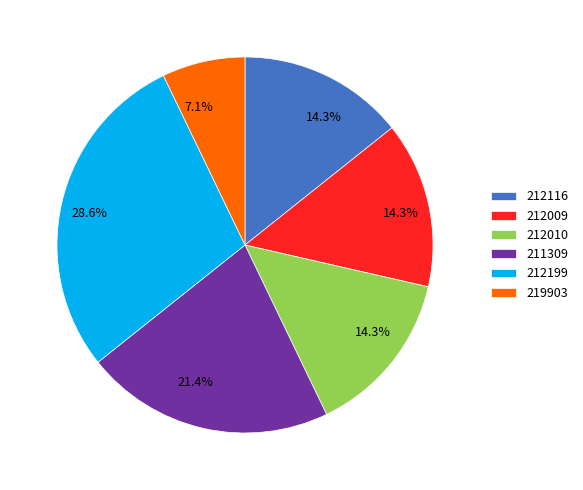

To the nearest percent, what portion does 212010 represent?

14%